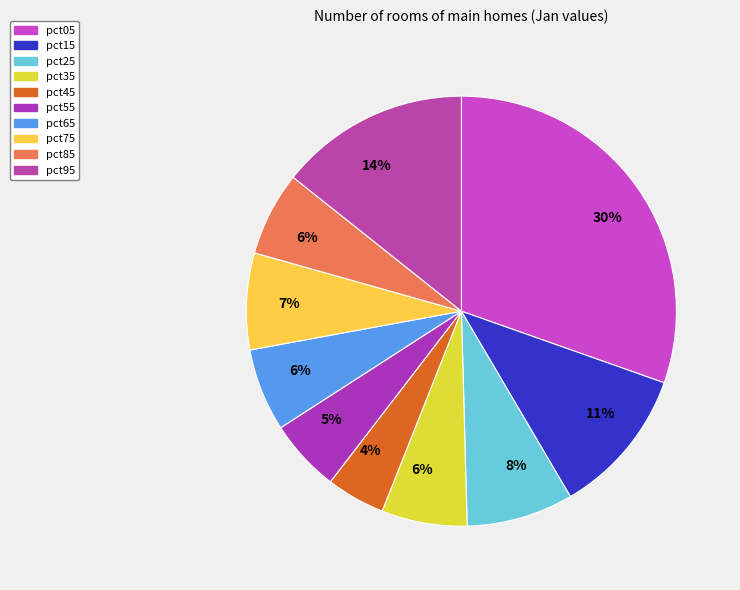

How many segments does this pie chart have?

10